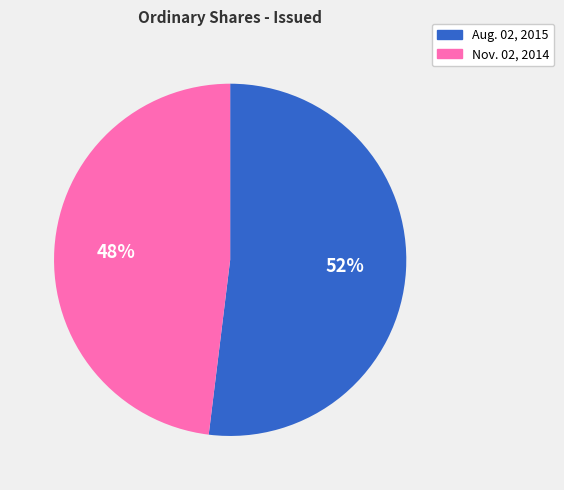

Combined, do Nov. 02, 2014 and Aug. 02, 2015 account for over 50%?

Yes